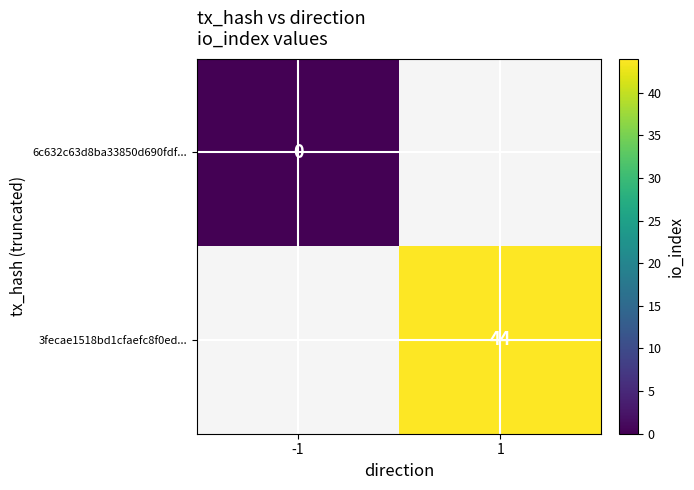

Is it true that 3fecae1518bd1cfaefc8f0ed... equals 78.5 at 1?

False